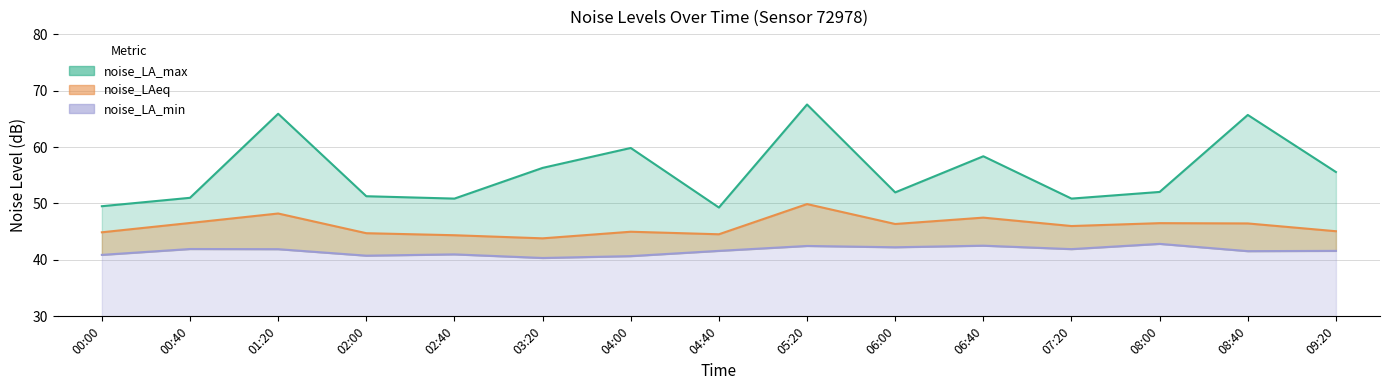

Which category has the lowest value in the noise_LA_min series?

03:20